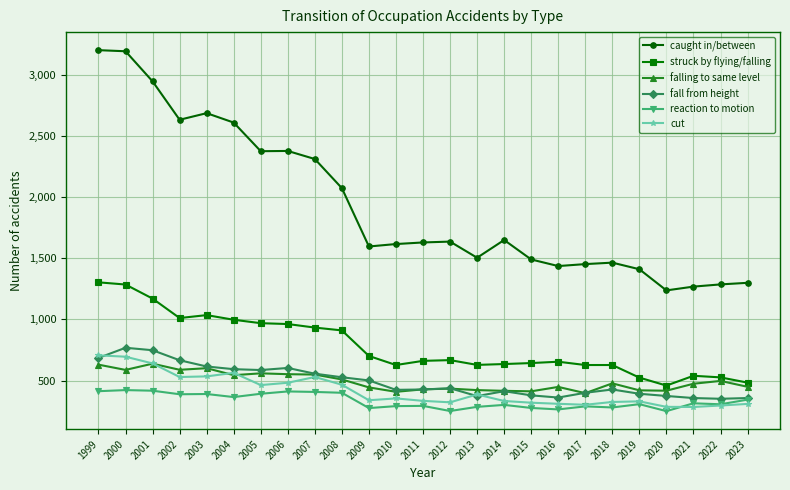

What is the total value across all series at 2019?

3383